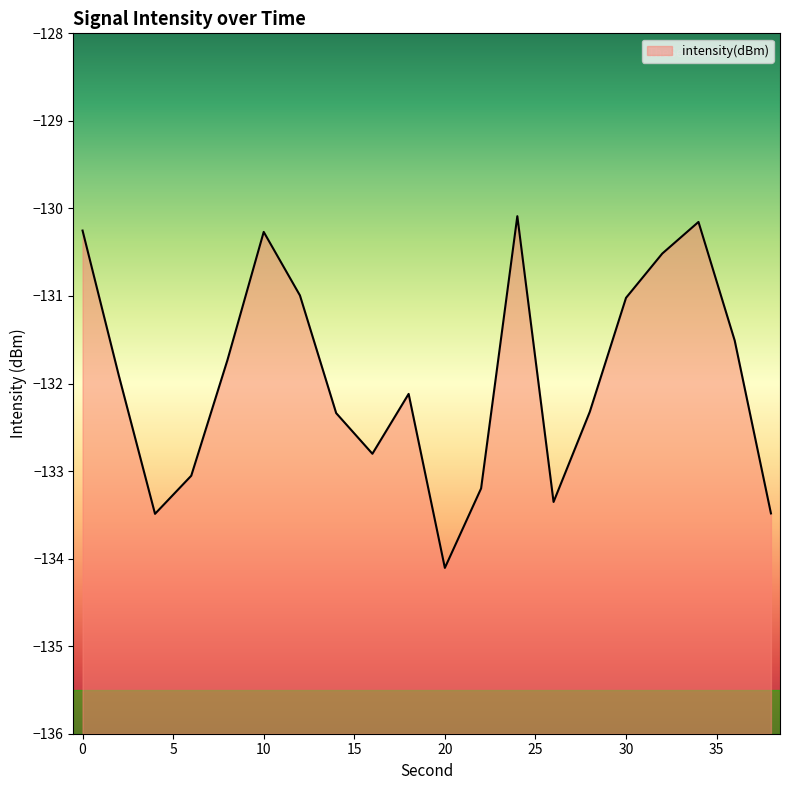

Is it true that the value at 30 is -87.3?

False